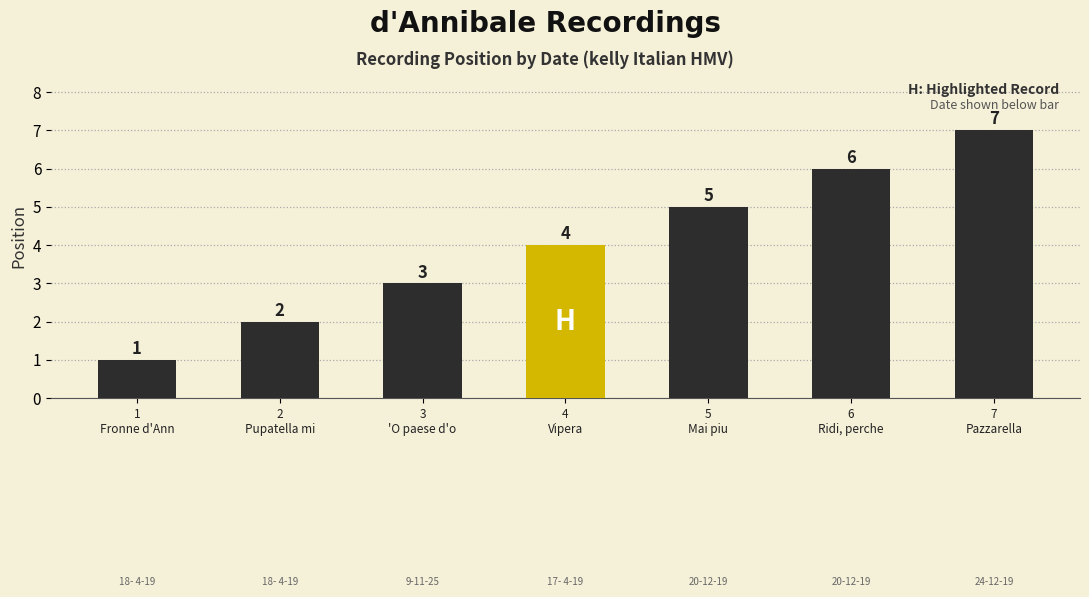

What is the change in value from 17- 4-19 to 20-12-19?

+2